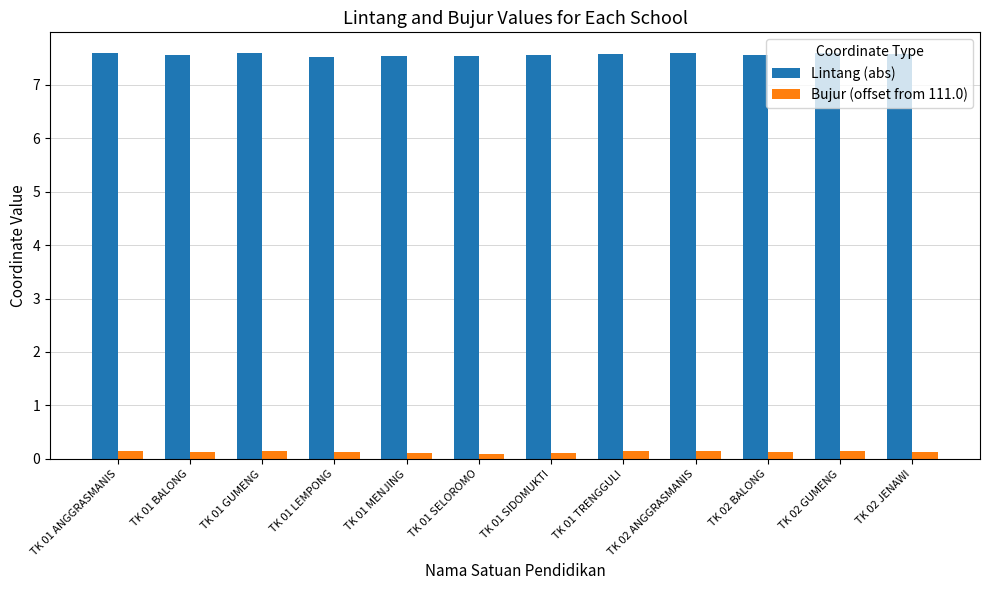

The value of Lintang (abs) at TK 02 BALONG is 4.1. True or false?

False